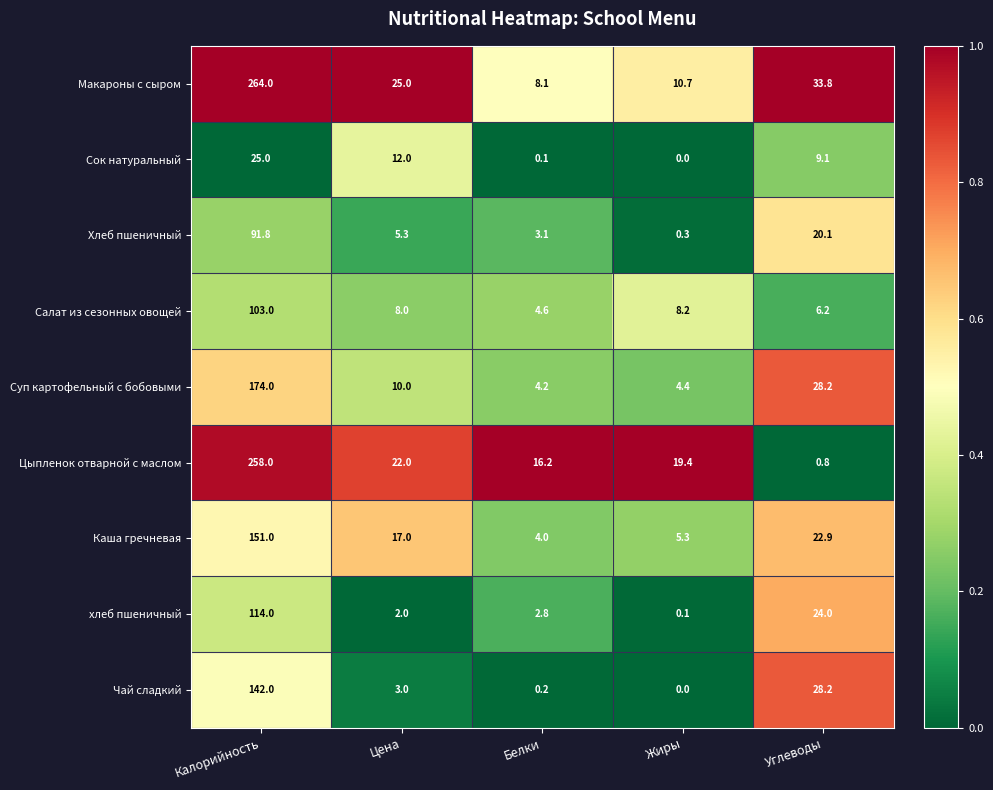

The Хлеб пшеничный series shows 3.1 at Белки. True or false?

True